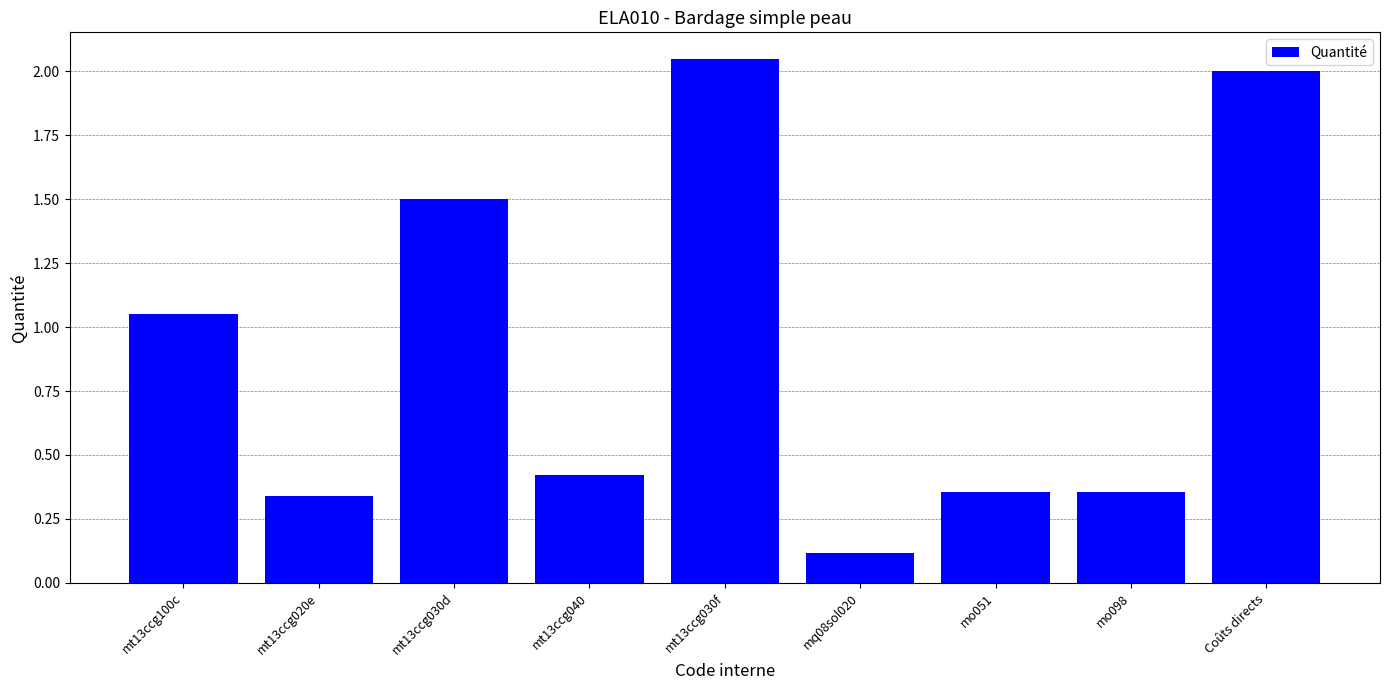

Which label corresponds to the largest value in the chart?

mt13ccg030f